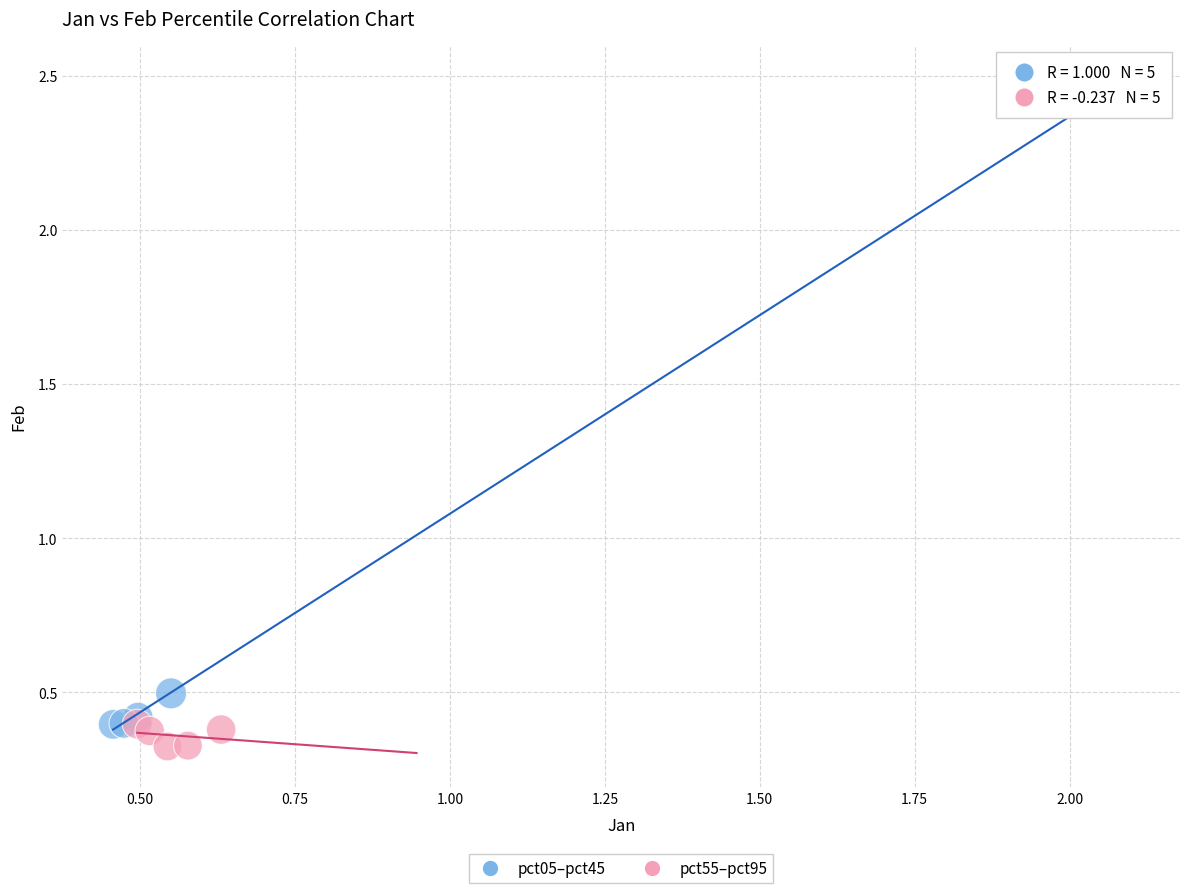

Which series has the largest Y range (max minus min)?

pct05–pct45